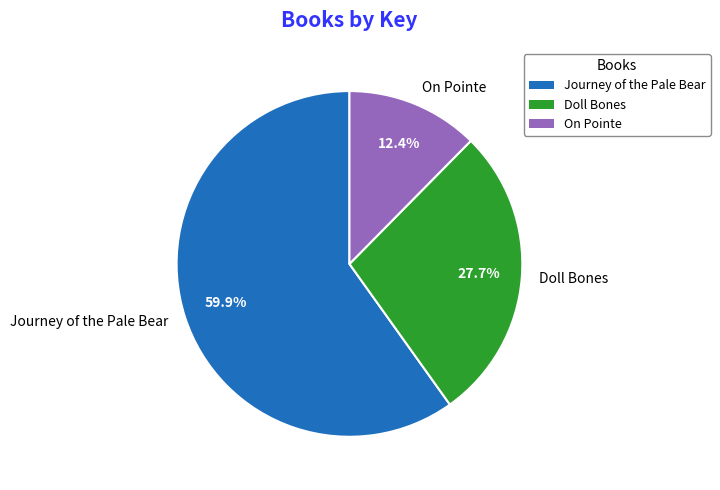

How many slices are in this pie chart?

3